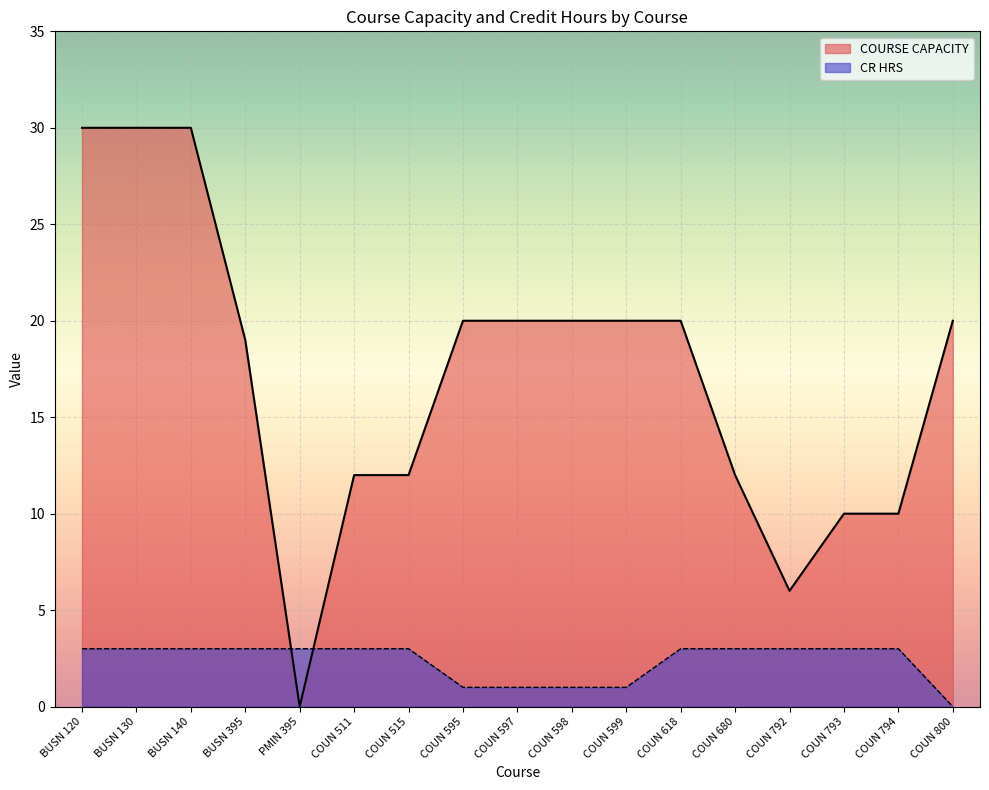

How many values in the CR HRS series are below 3?

5